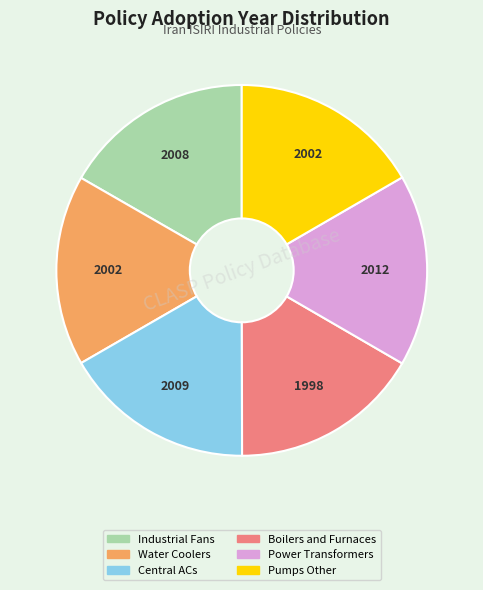

Is it true that Boilers and Furnaces is 5% of the pie?

False